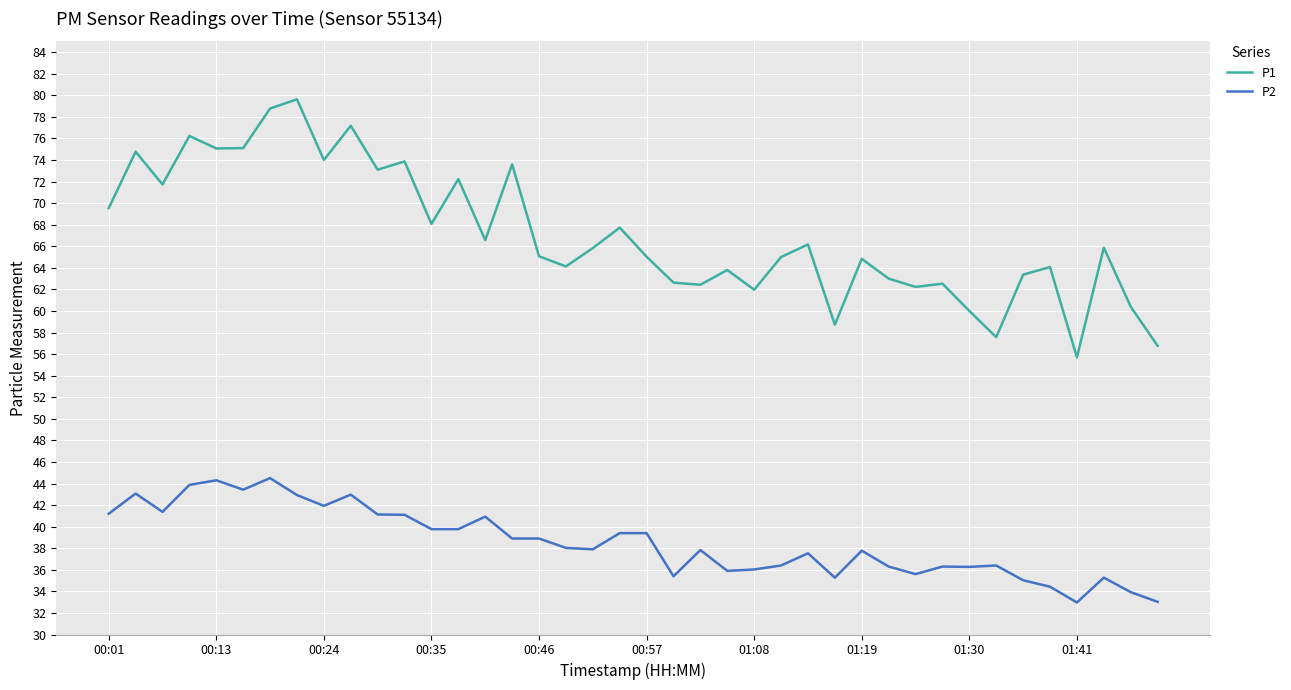

How many categories are shown in the chart?

40